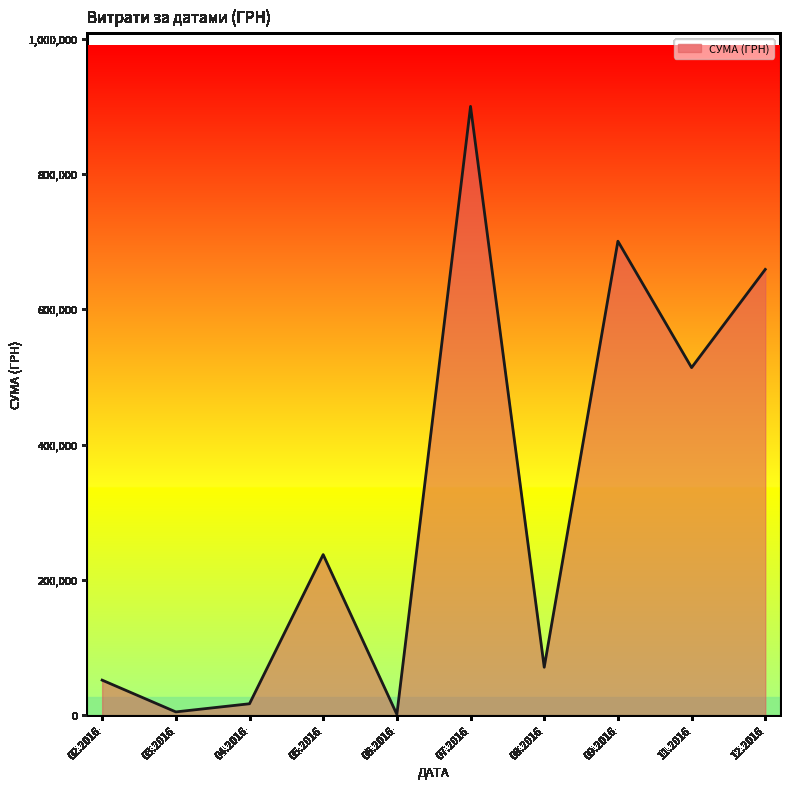

What is the average value?

315669.9